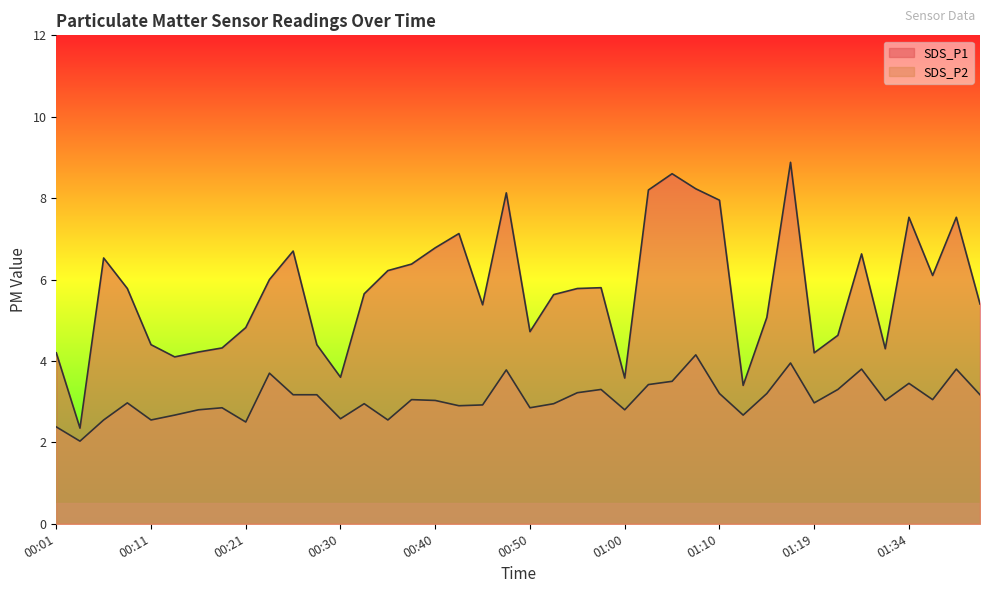

Reading left to right, what are all the values shown in this chart?

SDS_P1: 4.2	2.4	6.5	5.8	4.4	4.1	4.2	4.3	4.8	6.0	6.7	4.4	3.6	5.7	6.2	6.4	6.8	7.1	5.4	8.1	4.7	5.6	5.8	5.8	3.6	8.2	8.6	8.2	8.0	3.4	5.1	8.9	4.2	4.6	6.6	4.3	7.5	6.1	7.5	5.4
SDS_P2: 2.4	2.0	2.5	3.0	2.5	2.7	2.8	2.9	2.5	3.7	3.2	3.2	2.6	3.0	2.5	3.0	3.0	2.9	2.9	3.8	2.9	3.0	3.2	3.3	2.8	3.4	3.5	4.2	3.2	2.7	3.2	4.0	3.0	3.3	3.8	3.0	3.5	3.0	3.8	3.2